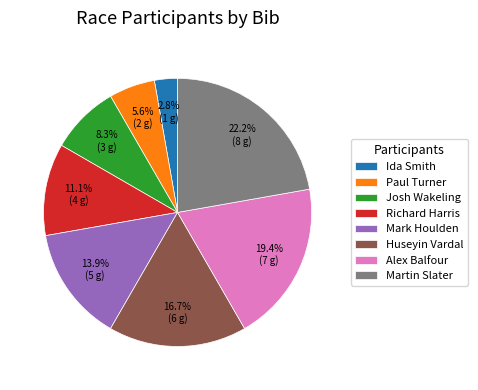

Rank the categories by value from highest to lowest.

Martin Slater, Alex Balfour, Huseyin Vardal, Mark Houlden, Richard Harris, Josh Wakeling, Paul Turner, Ida Smith